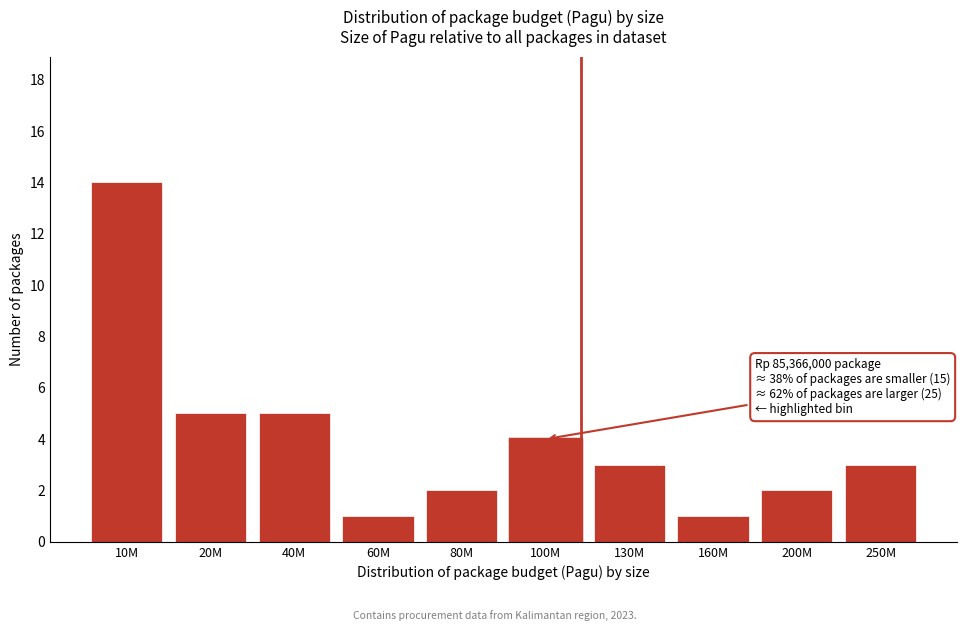

Reading left to right, list all the values displayed in this chart.

10M=14	20M=5	40M=5	60M=1	80M=2	100M=4	130M=3	160M=1	200M=2	250M=3